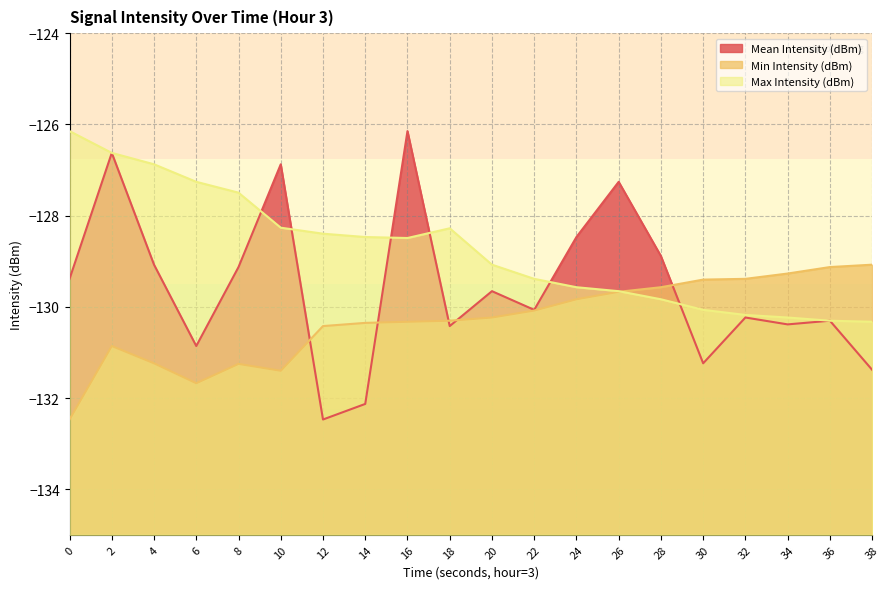

What are all the series names shown in the legend?

Mean Intensity (dBm), Min Intensity (dBm), Max Intensity (dBm)